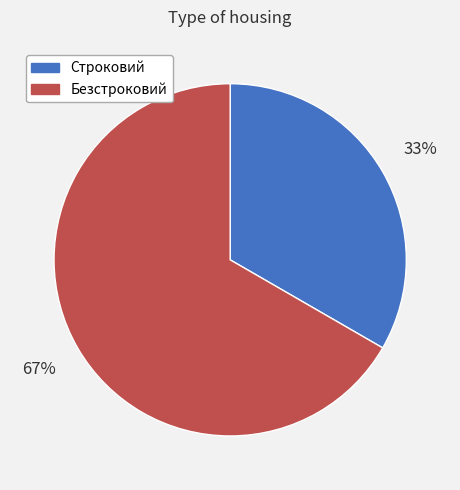

To the nearest percent, what portion does Безстроковий represent?

67%